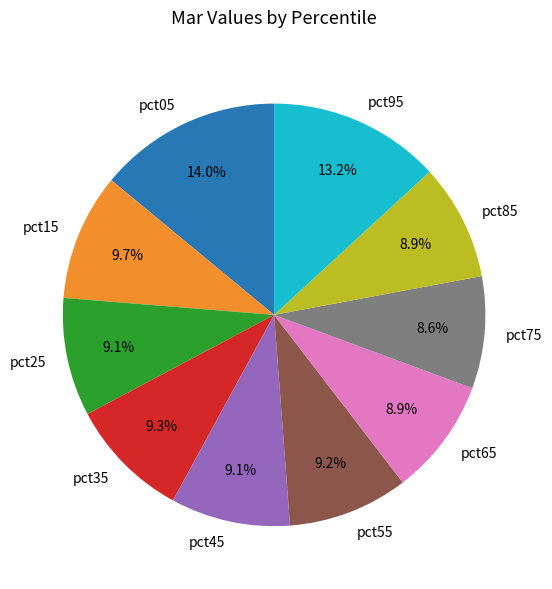

How much of the chart is everything except pct95?

86.8%